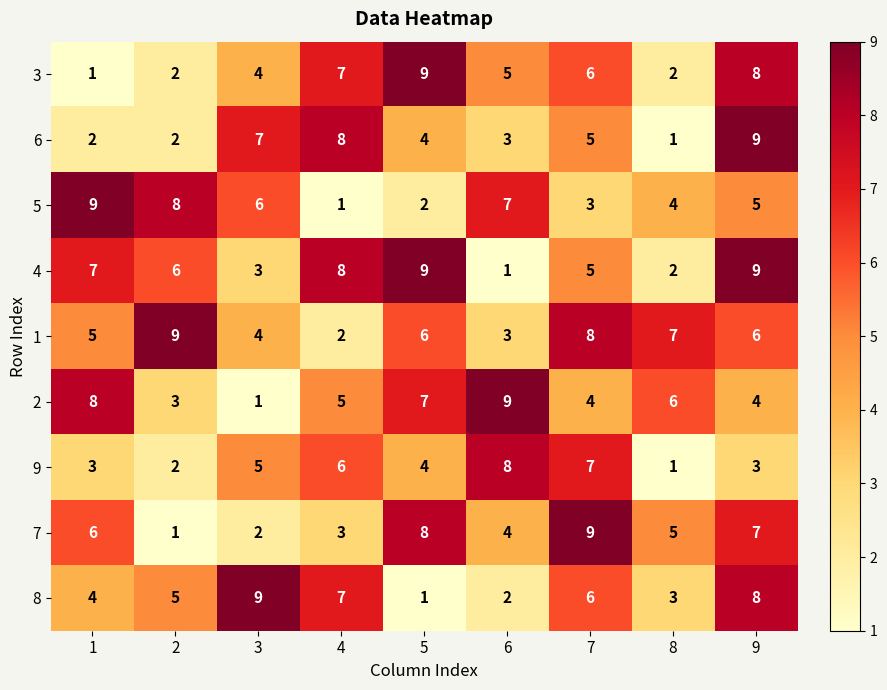

What is the average value of the 6 series?

5